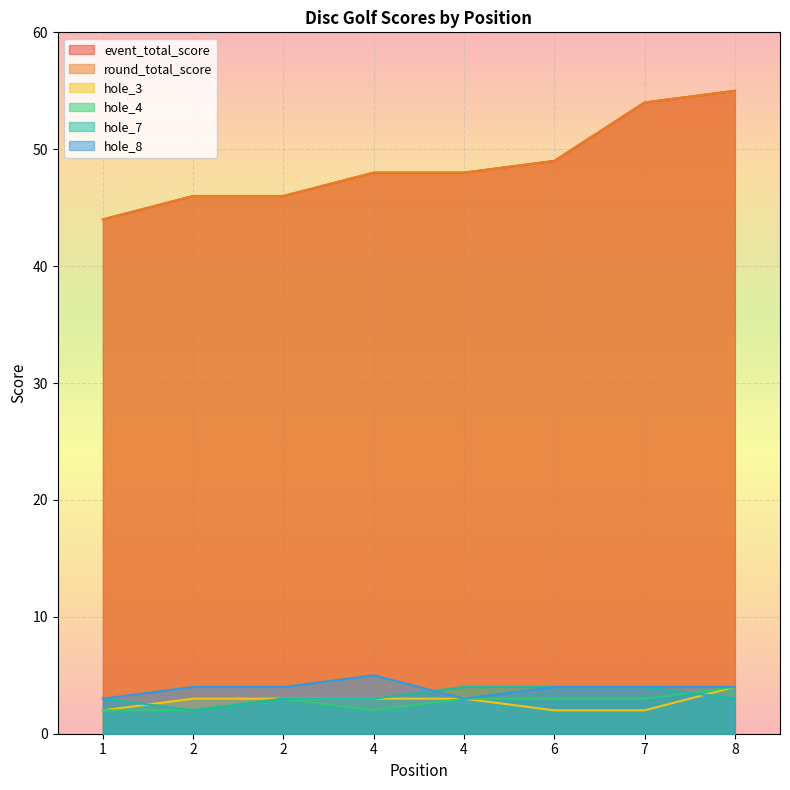

Reading left to right, extract all data points from this chart.

event_total_score: 1=44	2=46	2=46	4=48	4=48	6=49	7=54	8=55
round_total_score: 1=44	2=46	2=46	4=48	4=48	6=49	7=54	8=55
hole_3: 1=2	2=3	2=3	4=3	4=3	6=2	7=2	8=4
hole_4: 1=2	2=2	2=3	4=2	4=3	6=3	7=3	8=4
hole_7: 1=3	2=2	2=3	4=3	4=4	6=4	7=4	8=3
hole_8: 1=3	2=4	2=4	4=5	4=3	6=4	7=4	8=4